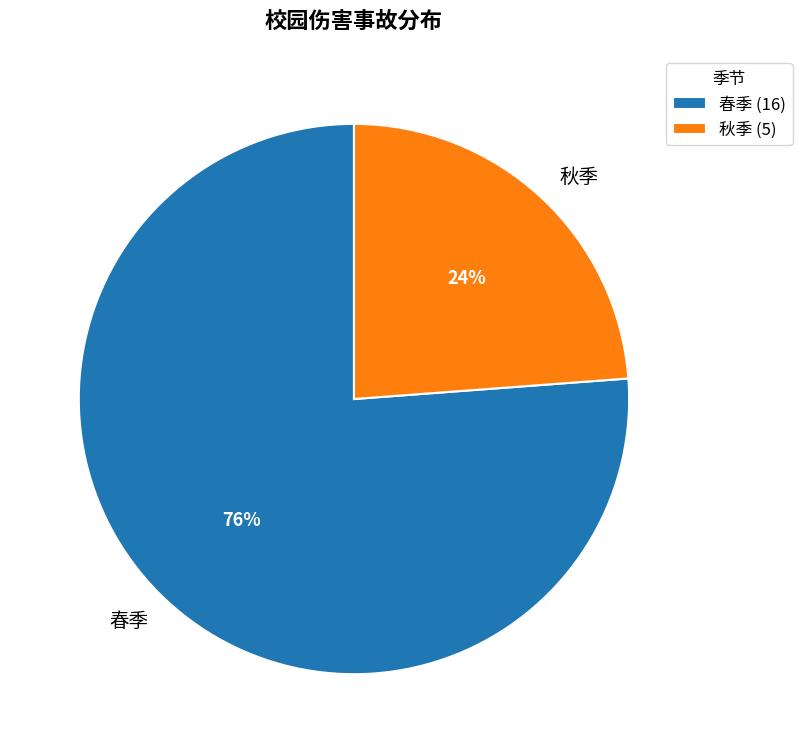

To the nearest percent, what is the average slice percentage?

50%